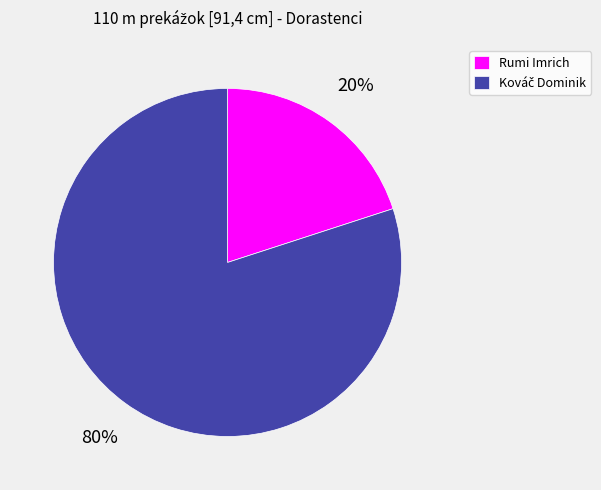

Does Rumi Imrich account for over 50% of the chart?

No